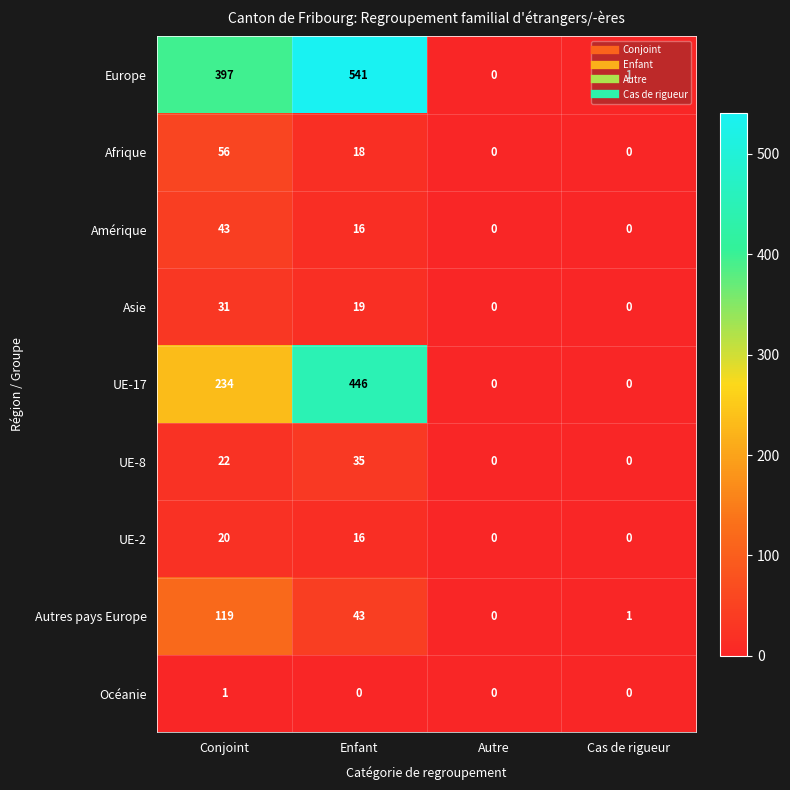

Is it true that Amérique equals -26 at Autre?

False